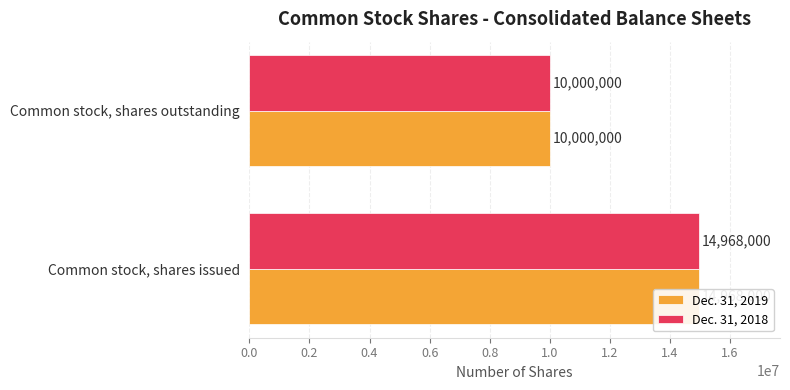

What is the average value of the Dec. 31, 2019 series?

12484000